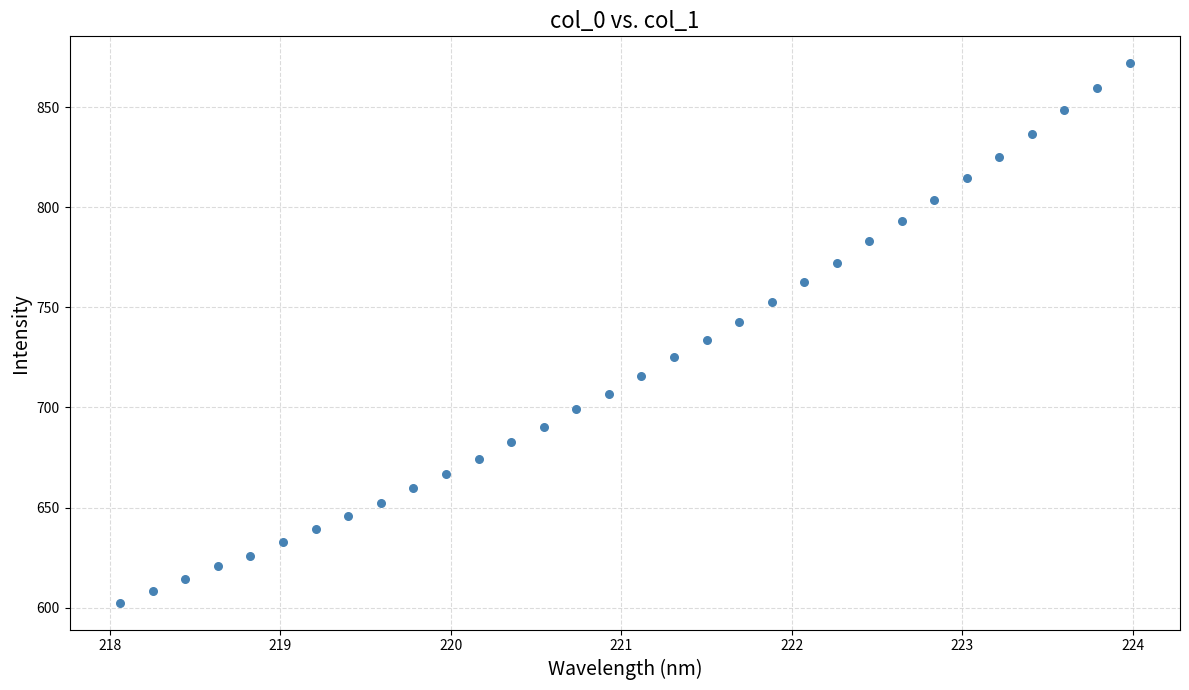

What is the range of Y values (max minus min)?

269.3